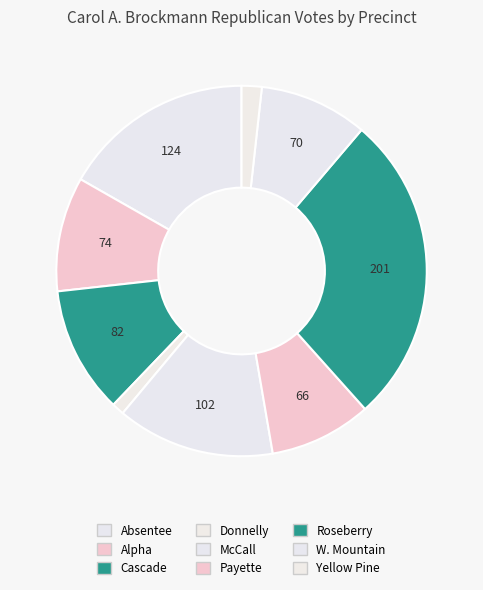

How many segments does this pie chart have?

9